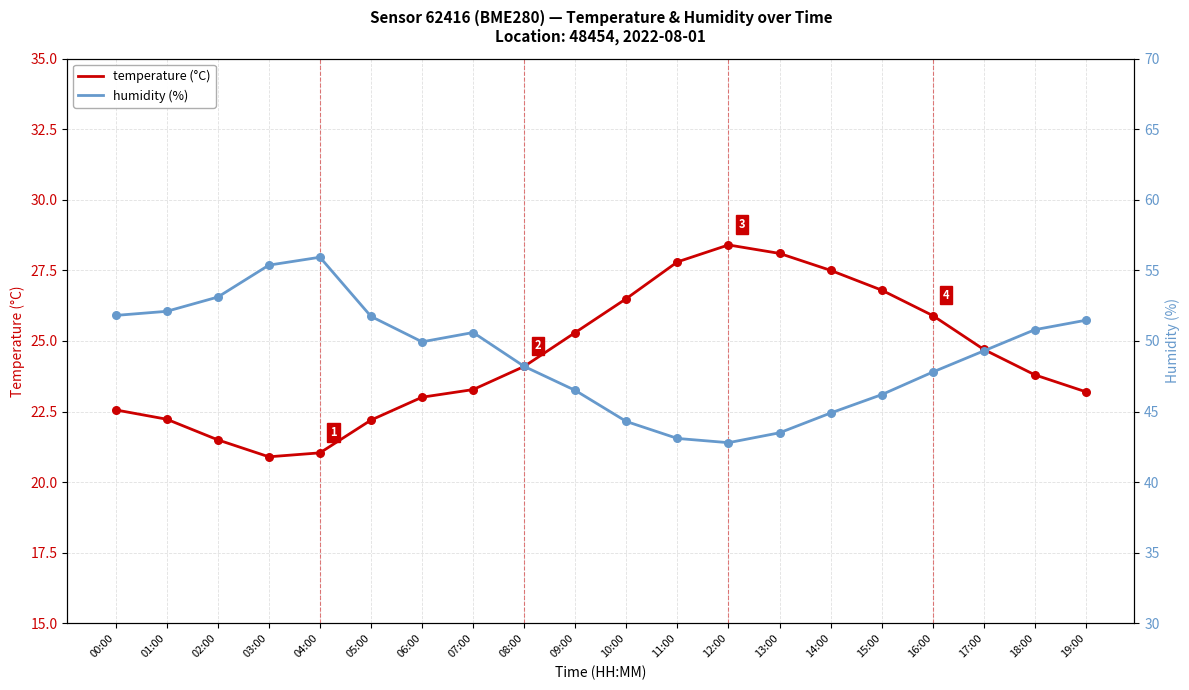

What are all the series names shown in the legend?

temperature, humidity